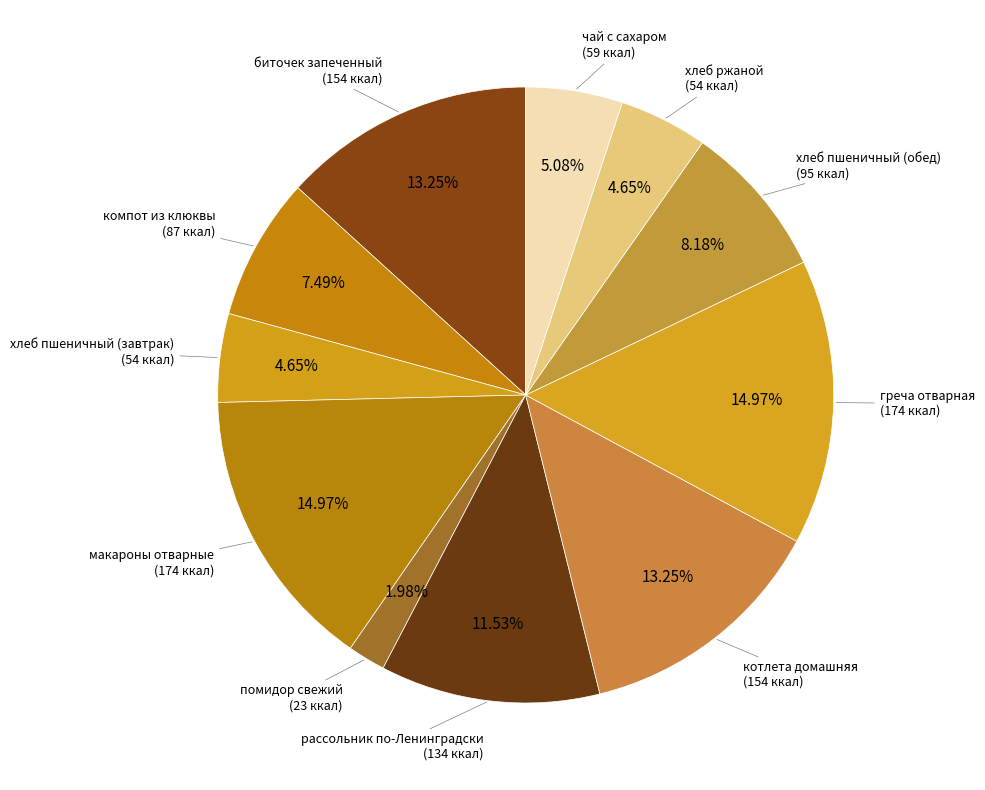

Do макароны отварные and чай с сахаром together represent more than half of the pie?

No